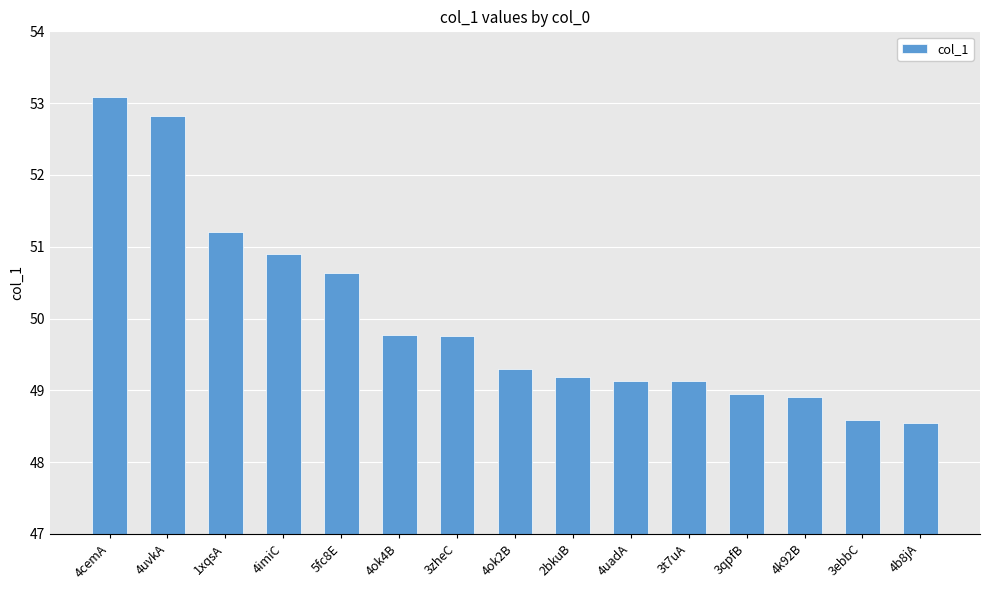

Reading left to right, list all the values displayed in this chart.

4cemA=53.1	4uvkA=52.8	1xqsA=51.2	4imiC=50.9	5fc8E=50.6	4ok4B=49.8	3zheC=49.8	4ok2B=49.3	2bkuB=49.2	4uadA=49.1	3t7uA=49.1	3qpfB=49.0	4k92B=48.9	3ebbC=48.6	4b8jA=48.5